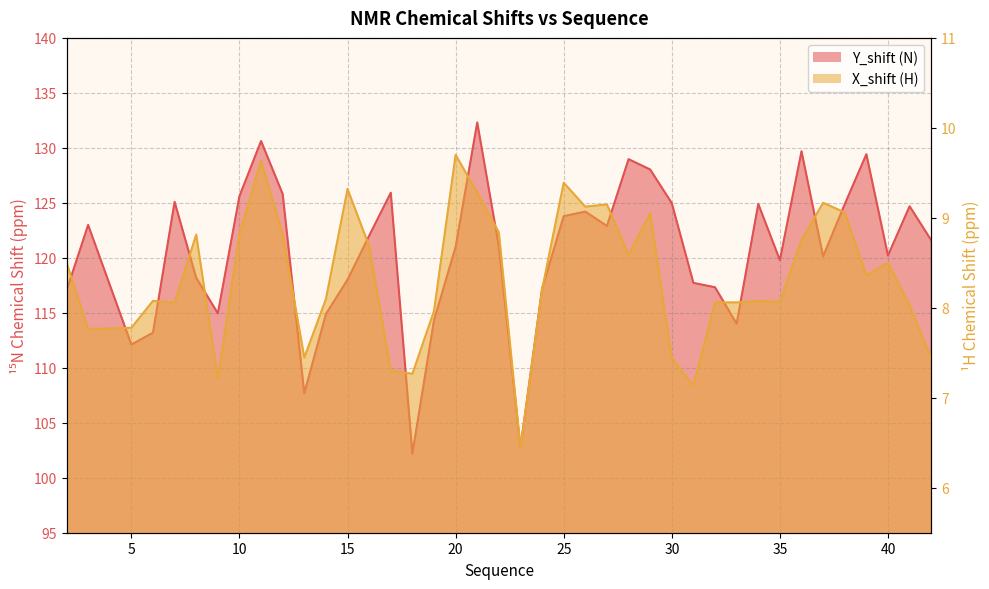

What is the minimum value shown in the chart?

6.4